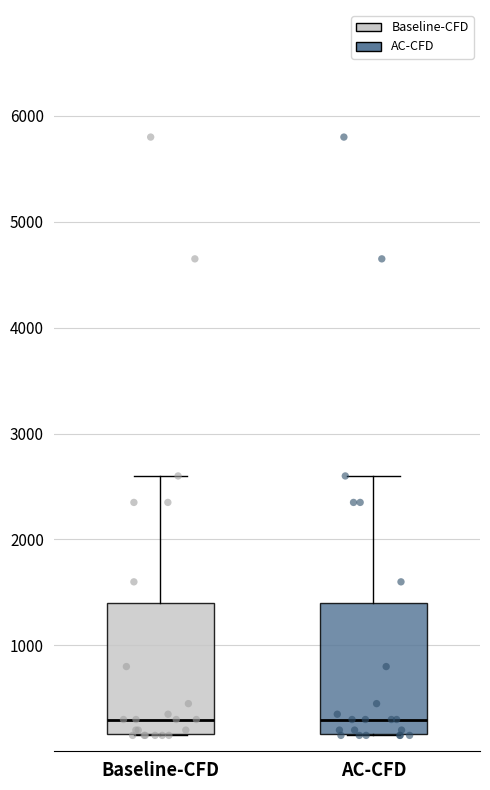

Reading left to right, transcribe this box plot: for each box, give where its median line is, the range the box spans, and where its two whiskers end, as read against the y-axis. The values are not printed on the chart, so give them approximately, as read against the axis.

Baseline-CFD: median 300, box 200 to 1400, whiskers 200 to 2600
AC-CFD: median 300, box 200 to 1400, whiskers 200 to 2600